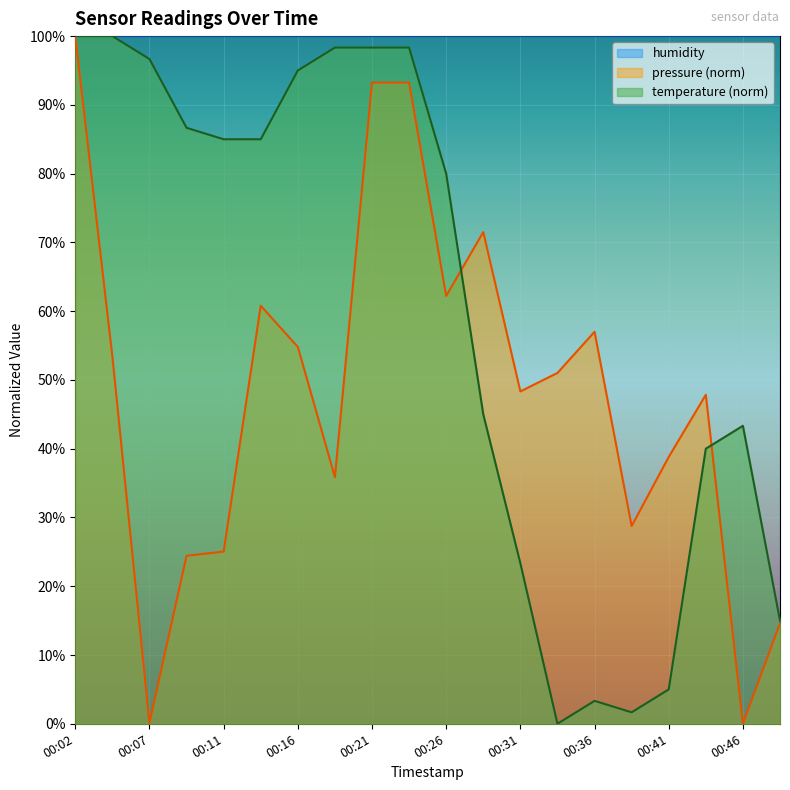

Which has a higher value, 00:14 or 00:16?

00:14